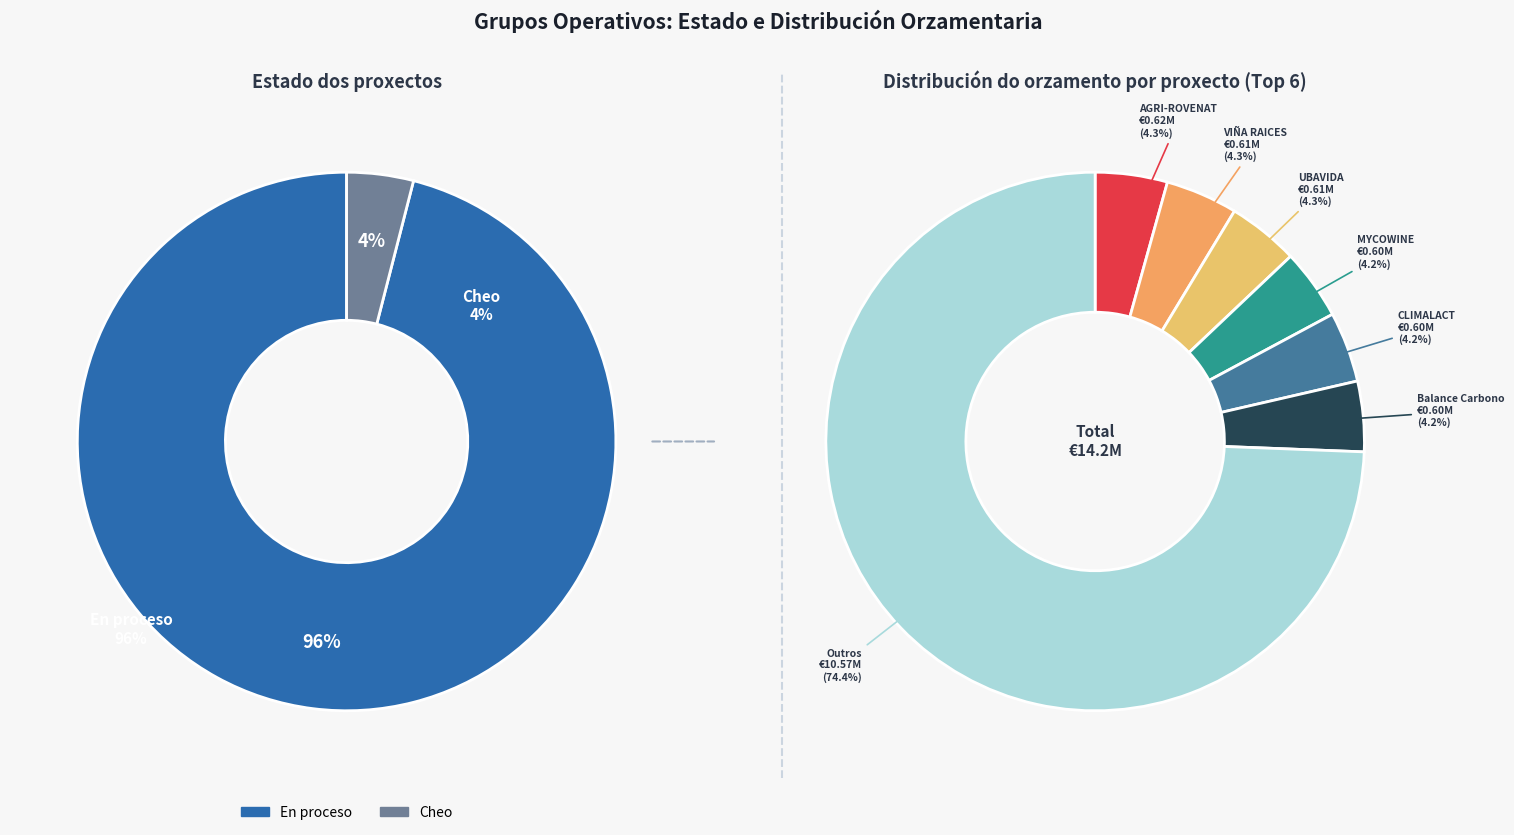

To the nearest percent, what is the average slice percentage?

4%